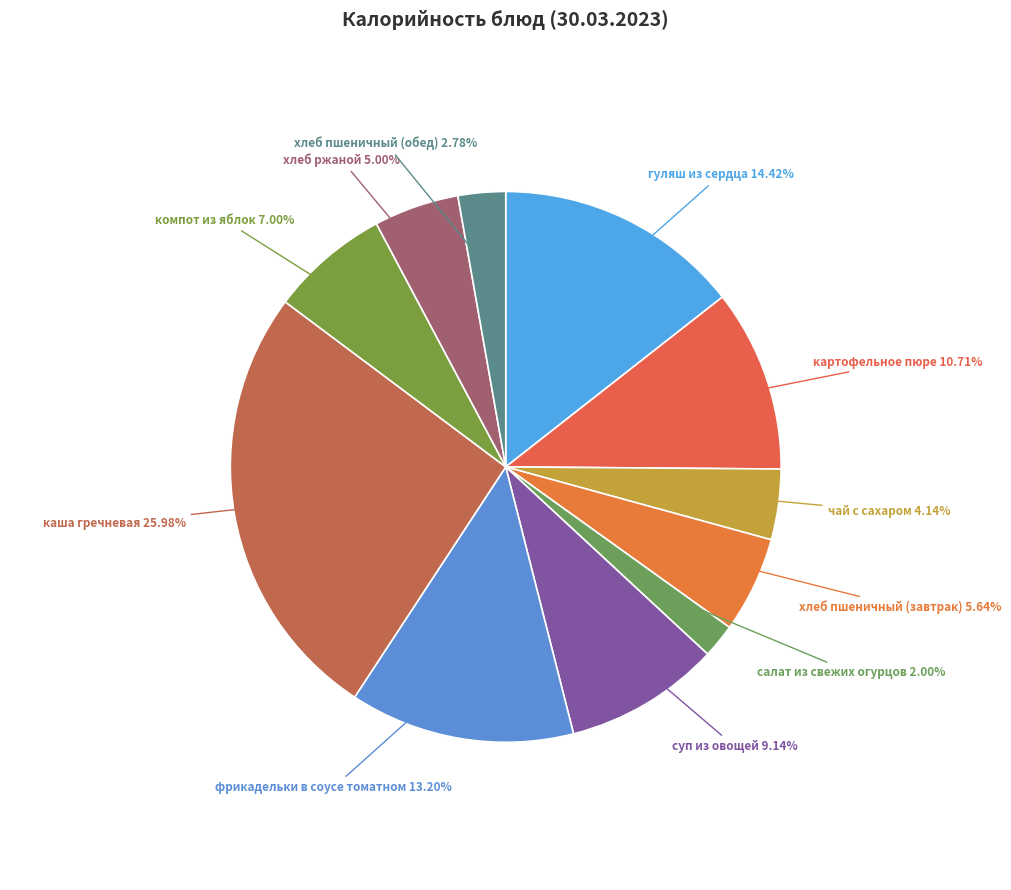

Which slice is the smallest?

салат из свежих огурцов